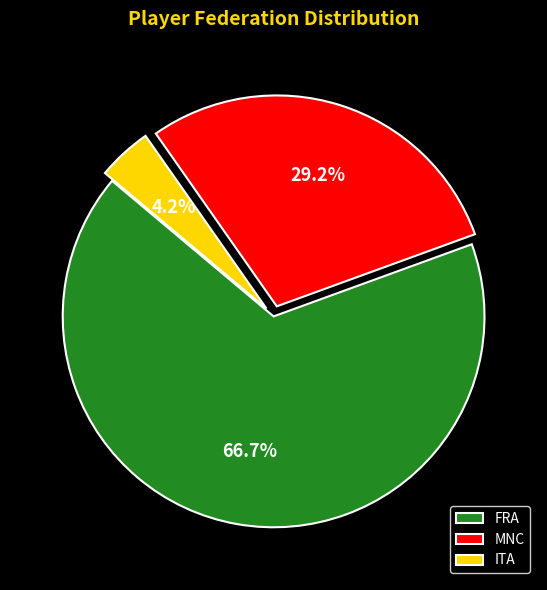

The FRA slice represents 67% of the pie. True or false?

True